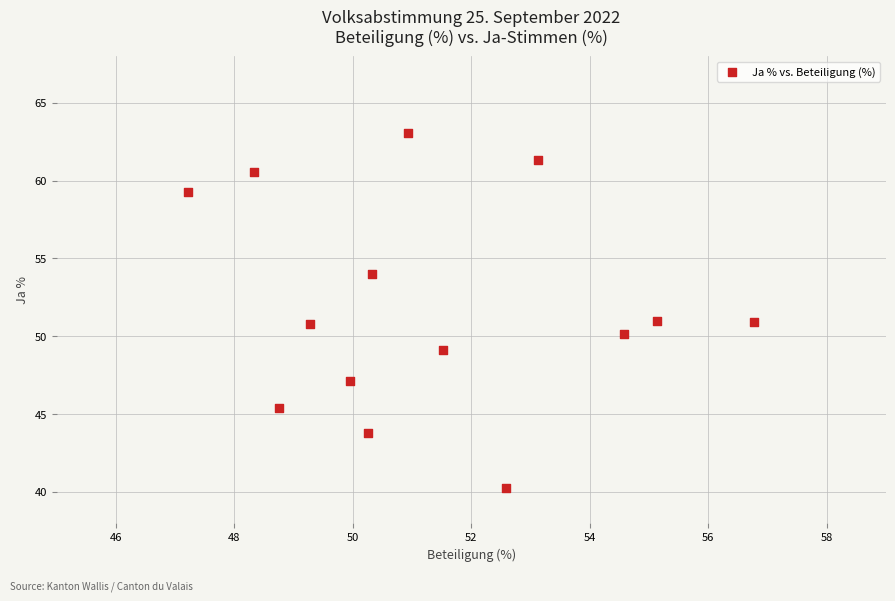

What is the range of X values (max minus min)?

9.6